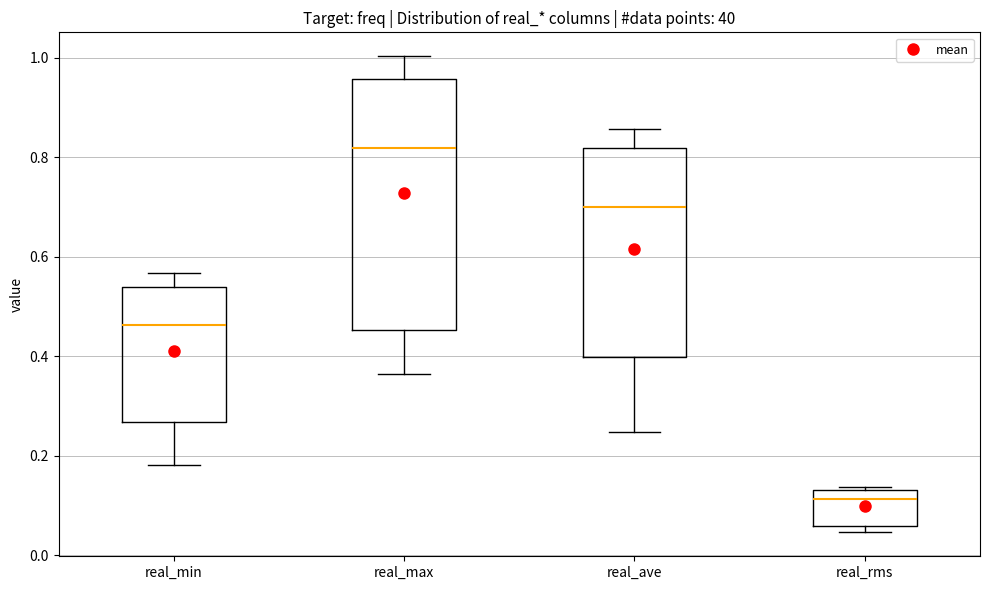

Where is the upper edge of the box for real_max on the y-axis? The values are not printed on the chart, so give them approximately, as read against the axis.

0.96